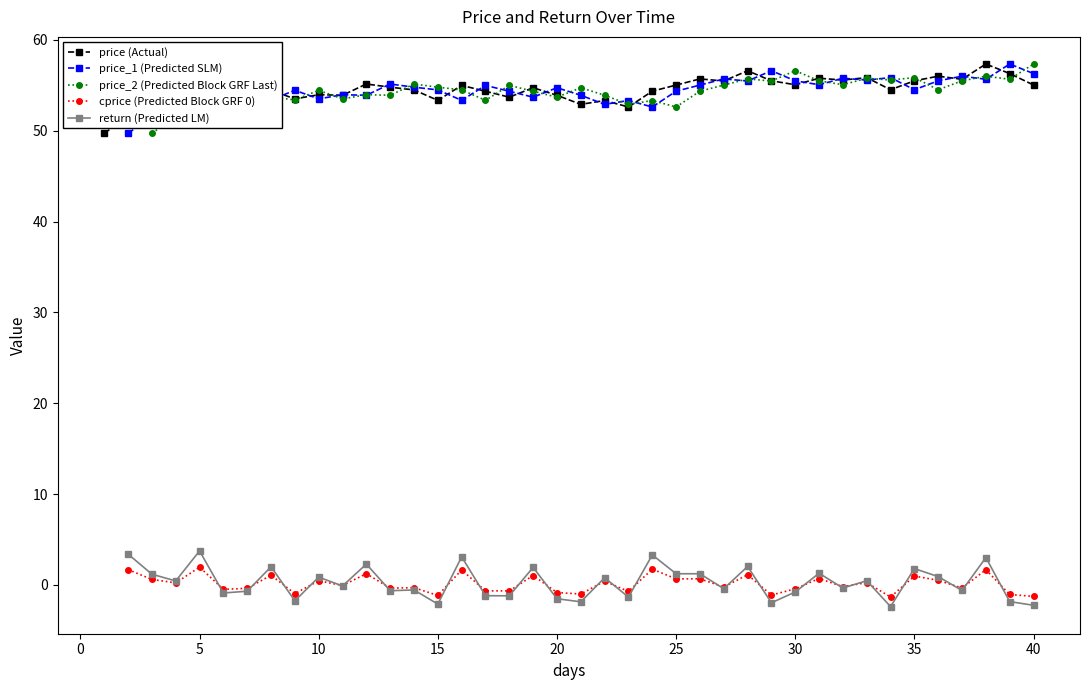

Which has a higher value, 16 or 10?

16